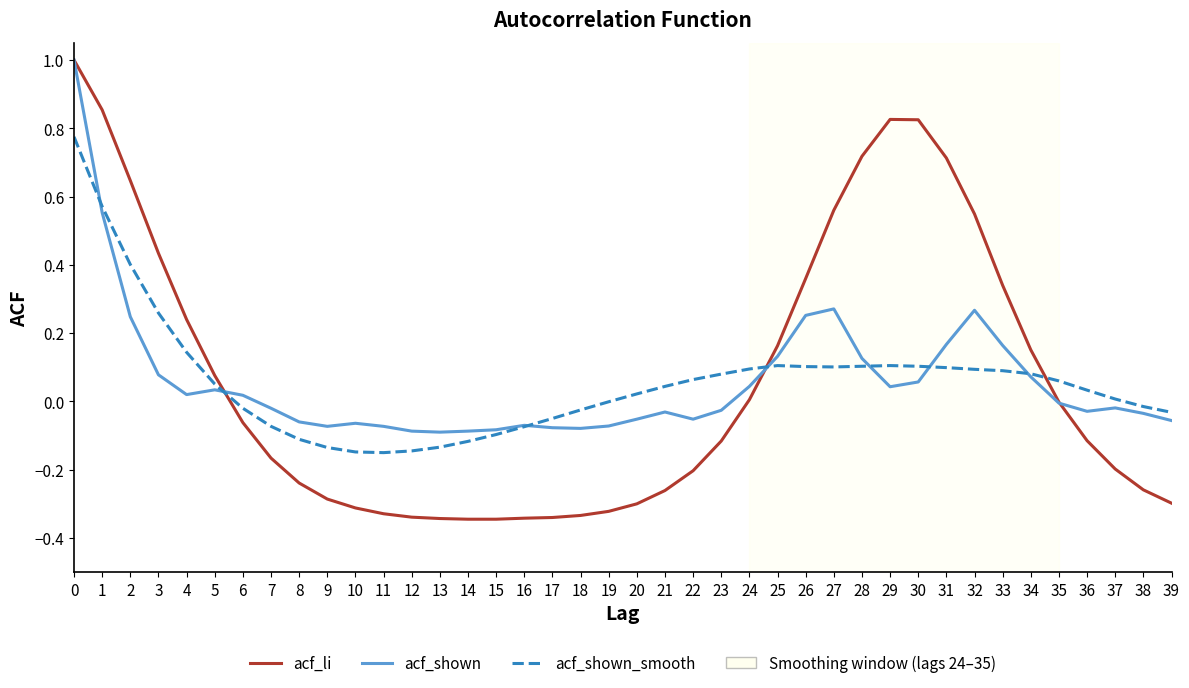

The acf_shown_smooth series shows 0.2 at 28. True or false?

False